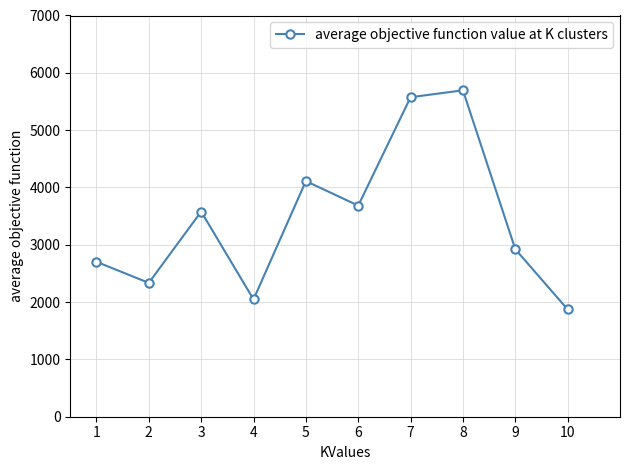

How many interior local valleys (lower than both neighbors) does the data have?

3